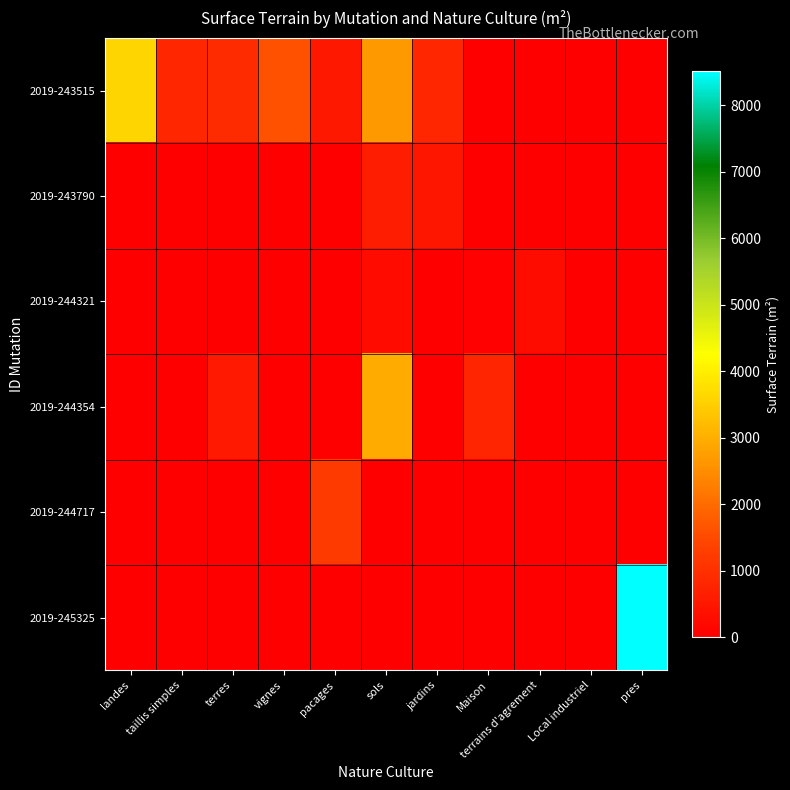

The 2019-244321 series shows 76.9 at Maison. True or false?

False